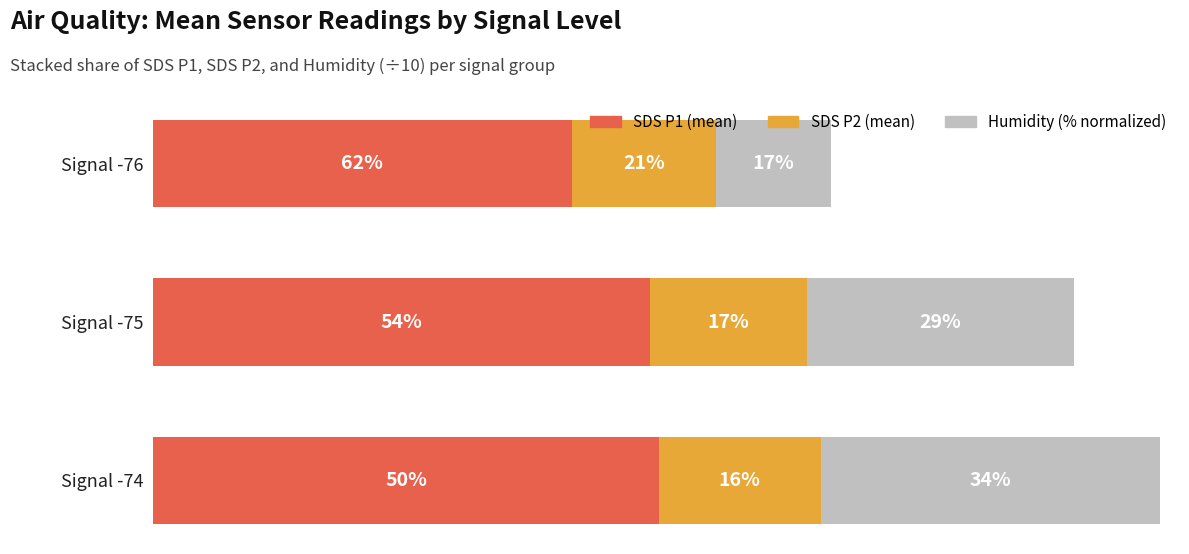

What is the average value of the Humidity (% normalized) series?

3.3